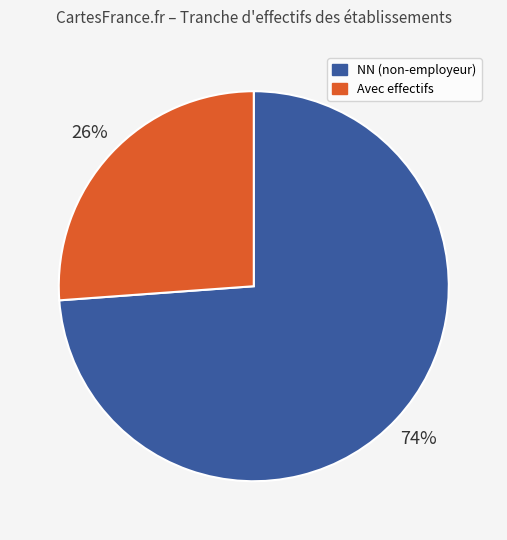

What percentage is the Avec effectifs slice, to the nearest percent?

26%